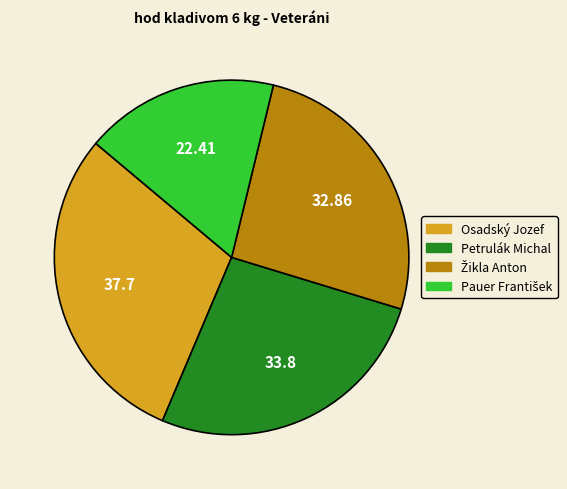

Is Osadský Jozef the majority of the pie?

No